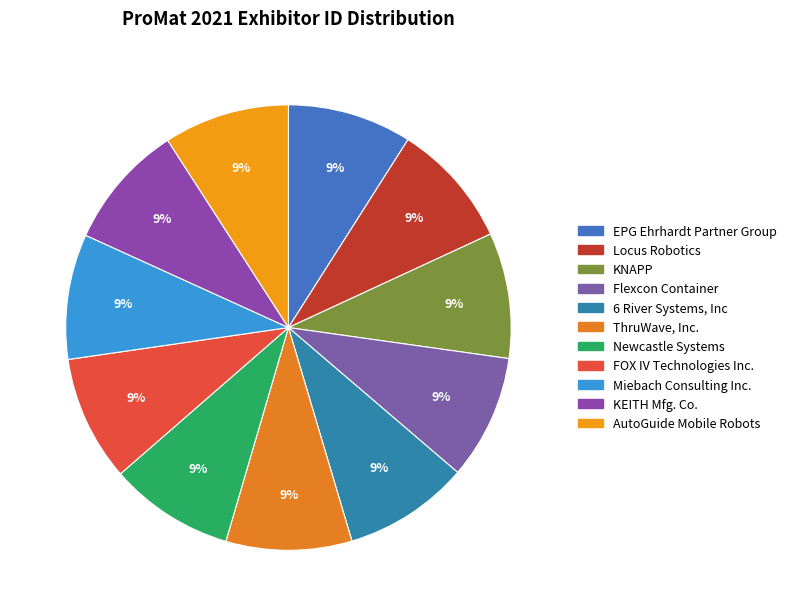

How many segments does this pie chart have?

11